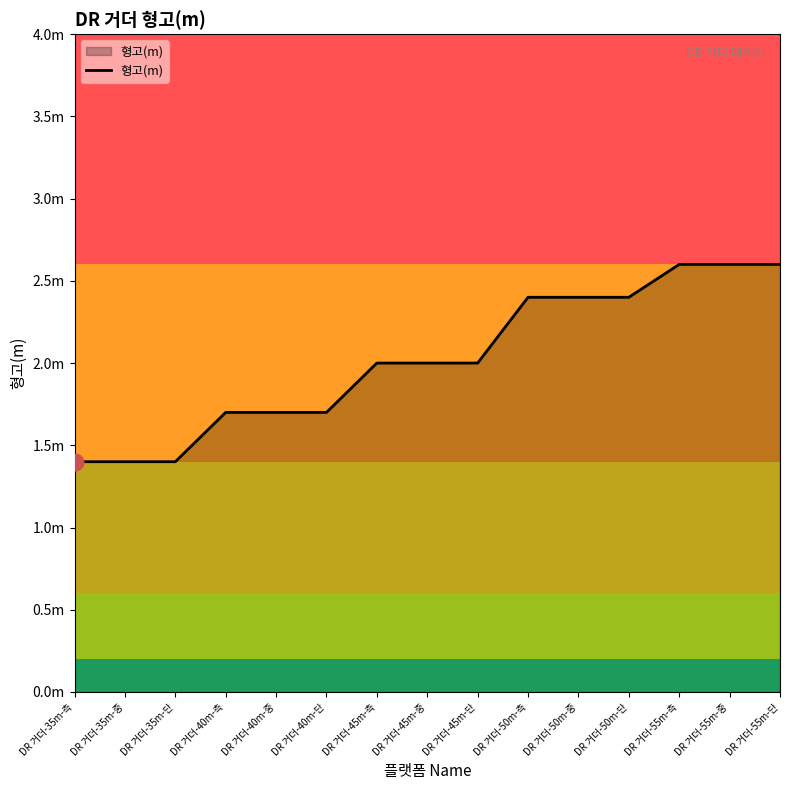

What is the change in value from DR 거더-50m-중 to DR 거더-55m-단?

+0.2